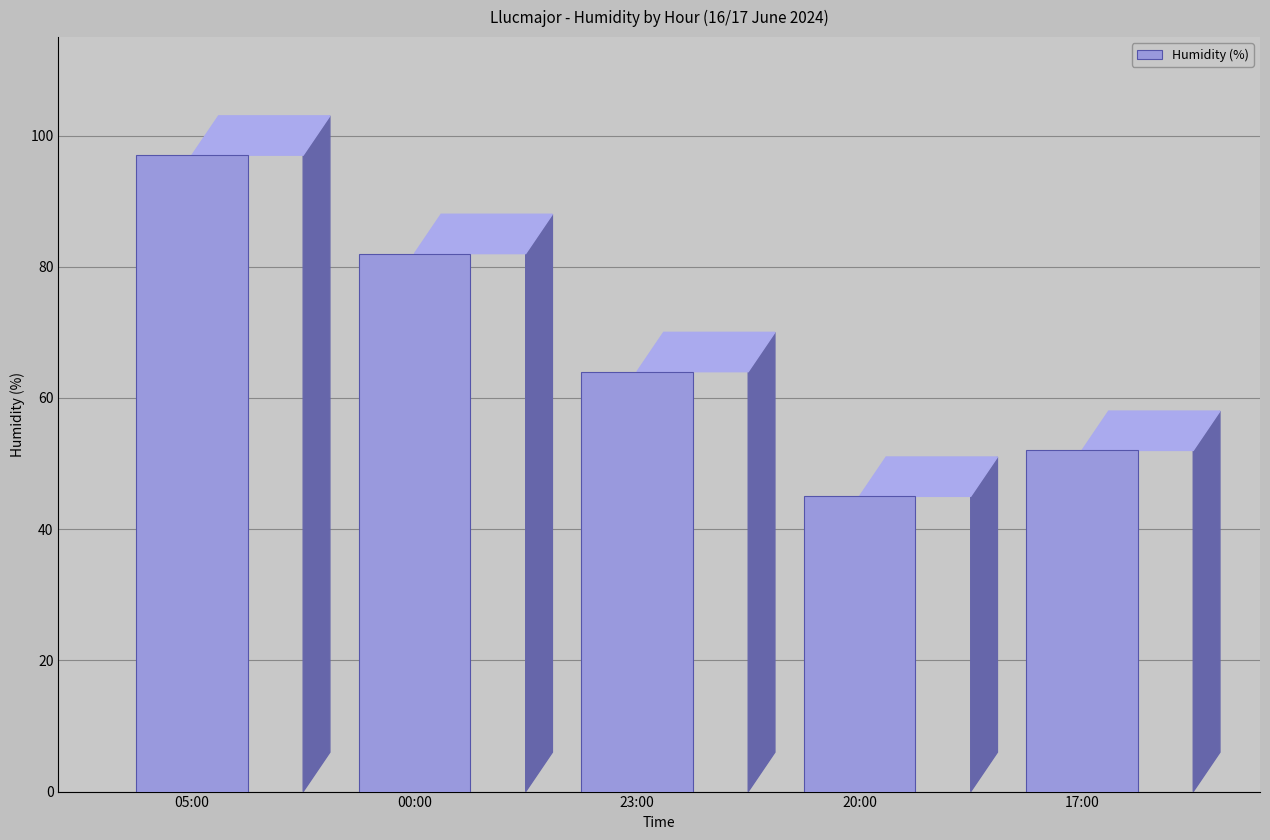

What is the difference between the maximum and minimum values?

52